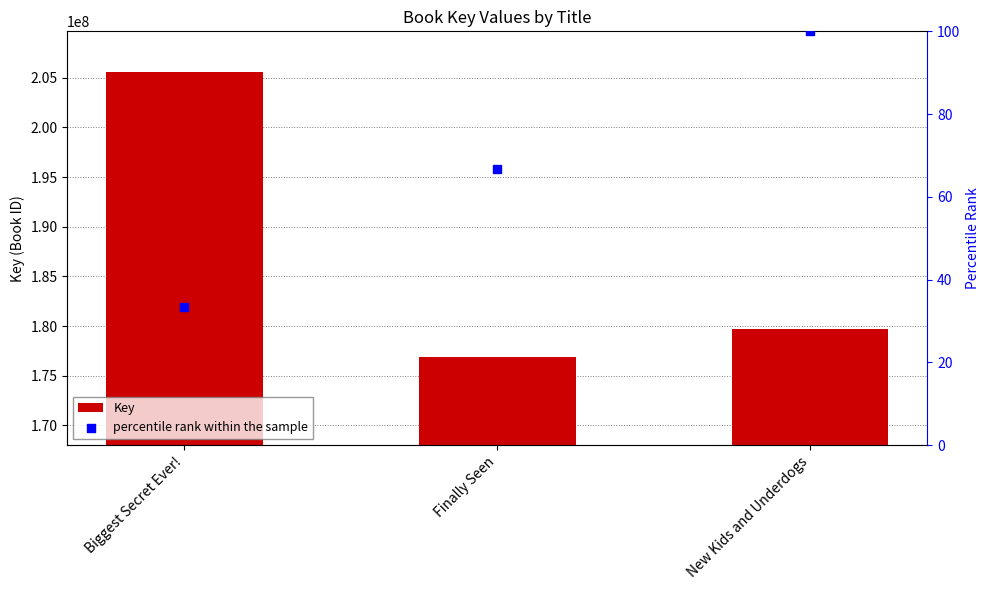

What is the total value across all series at Finally Seen?

176858693.7